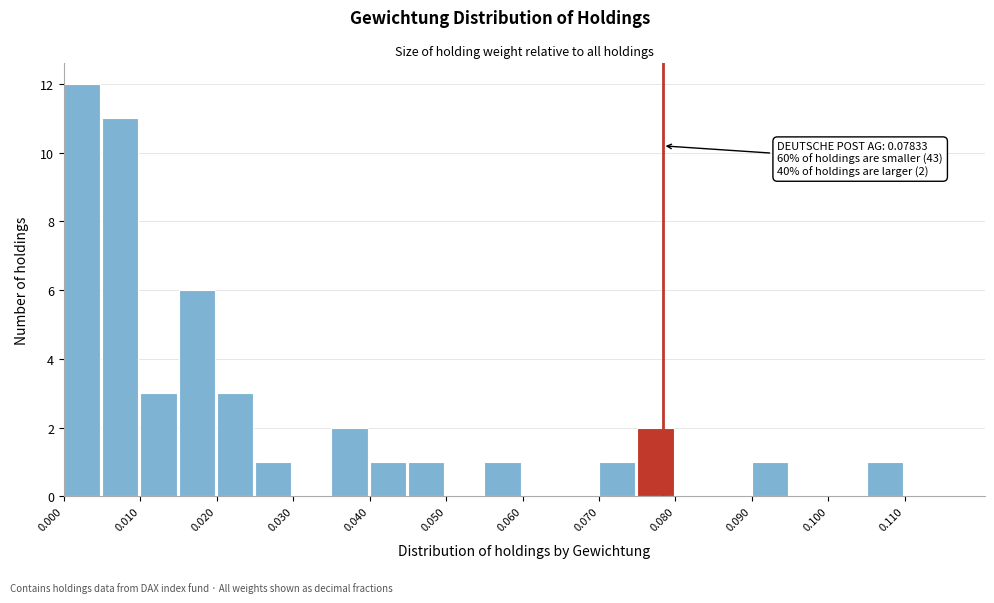

Which range on the x-axis has the tallest bar?

0.000 to 0.005